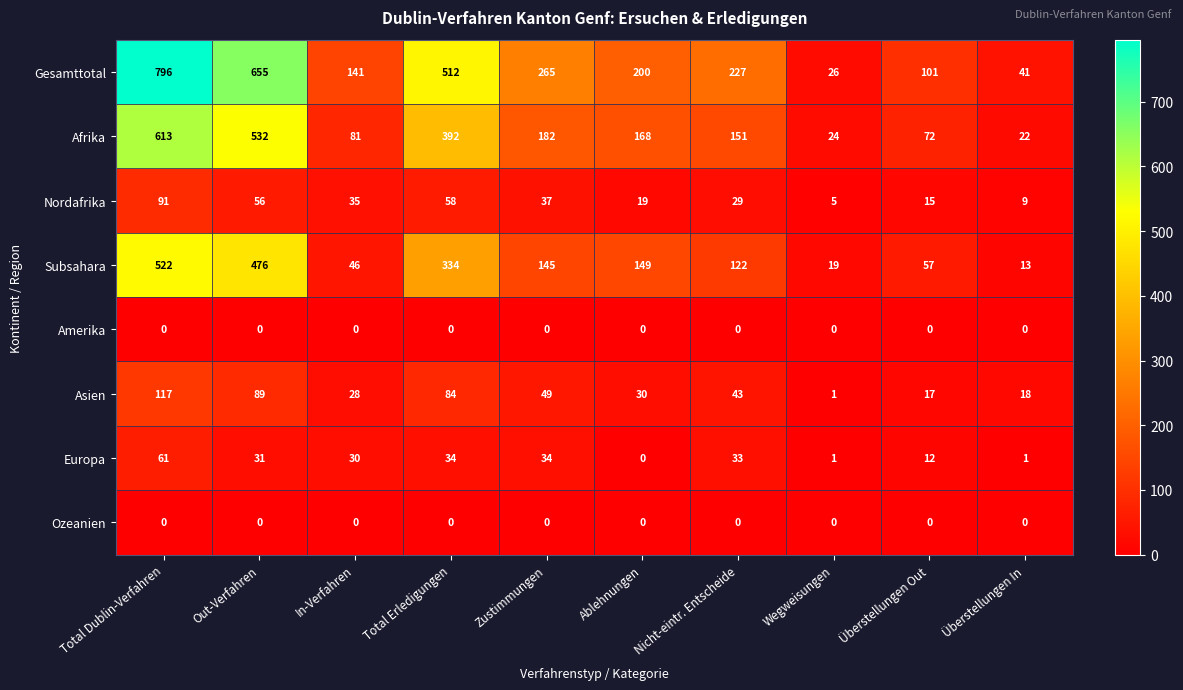

What is the difference between the Europa values at Ablehnungen and Nicht-eintr. Entscheide?

33